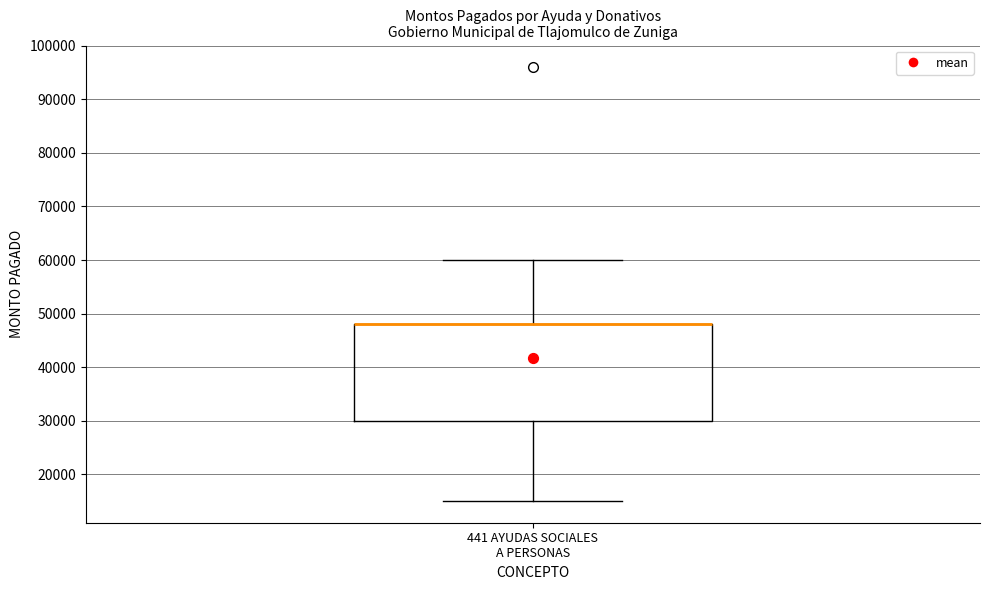

Read this box plot against the y-axis: the position of the median line, the range covered by the box, and the ends of both whiskers. The values are not printed on the chart, so give them approximately, as read against the axis.

median 48000 (drawn on the box's upper edge), box 30000 to 48000, whiskers 15000 to 60000